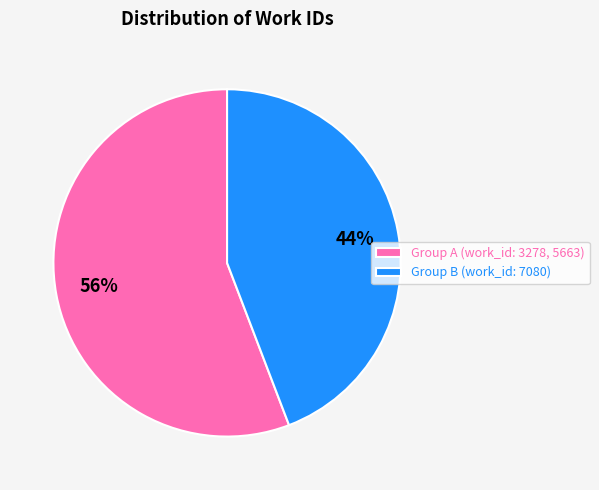

Combined, do Group B (work_id: 7080) and Group A (work_id: 3278, 5663) account for over 50%?

Yes